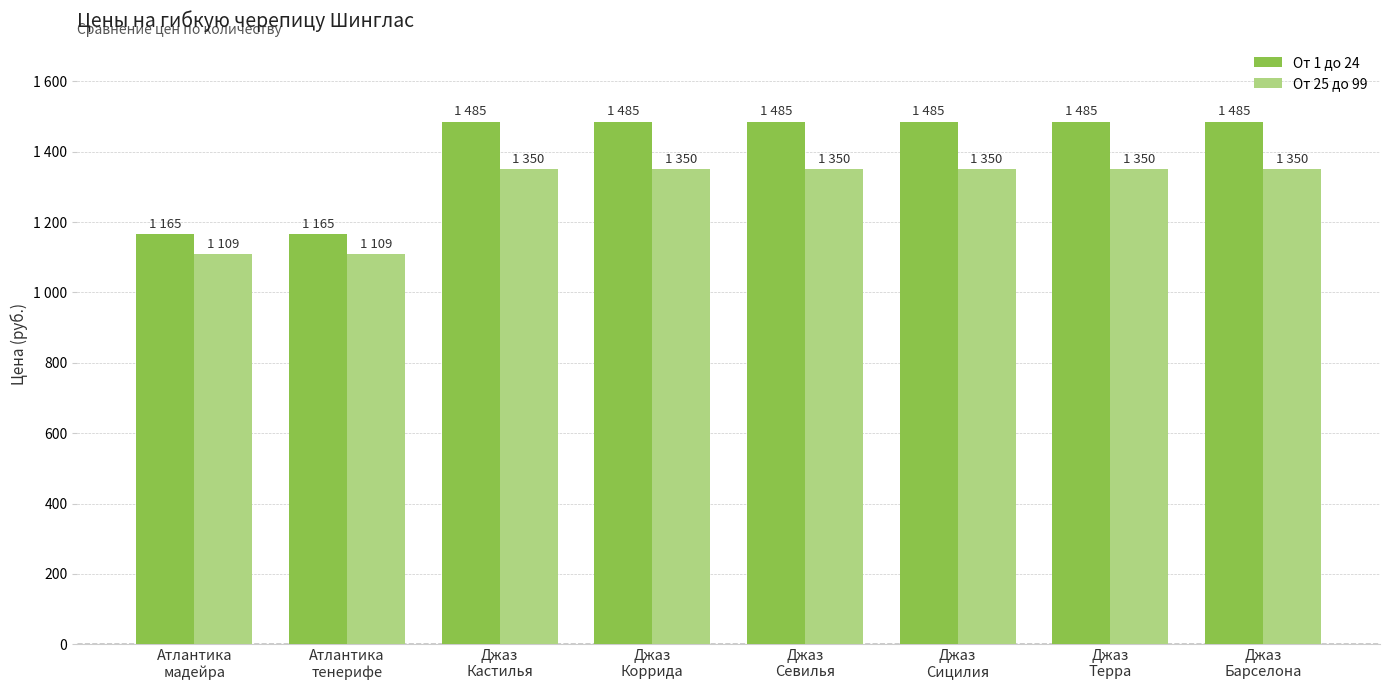

At which category is the sum across all series the highest?

Джаз
Кастилья